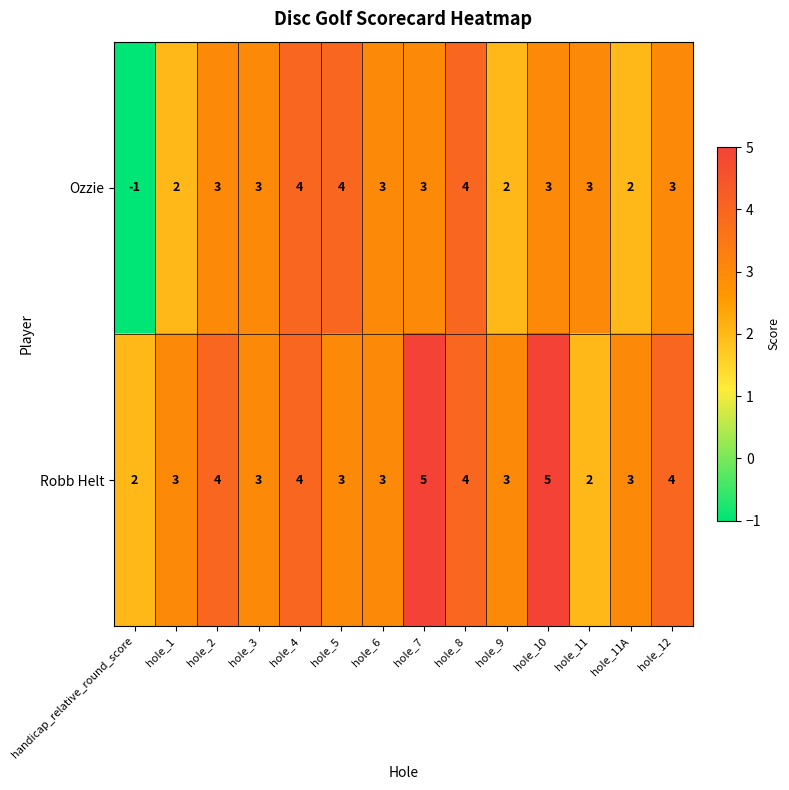

What is the average value of the Robb Helt series?

3